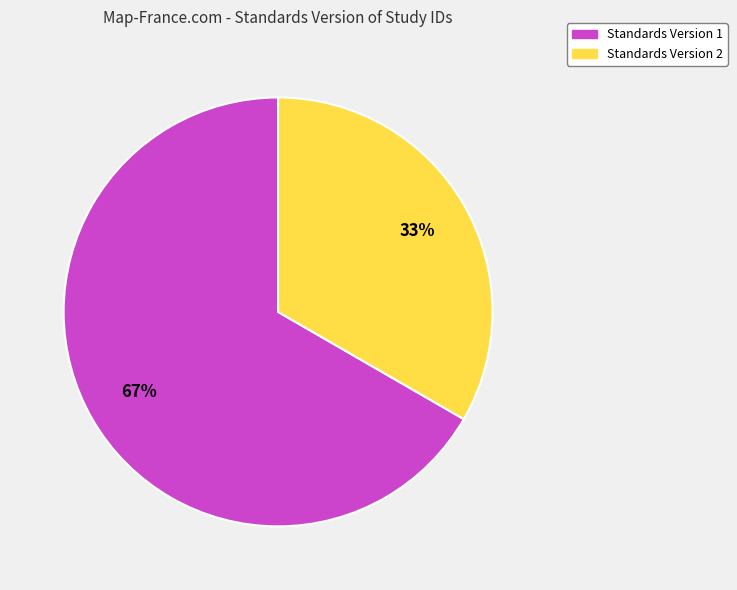

True or false: Standards Version 2 accounts for 33% of the total.

True